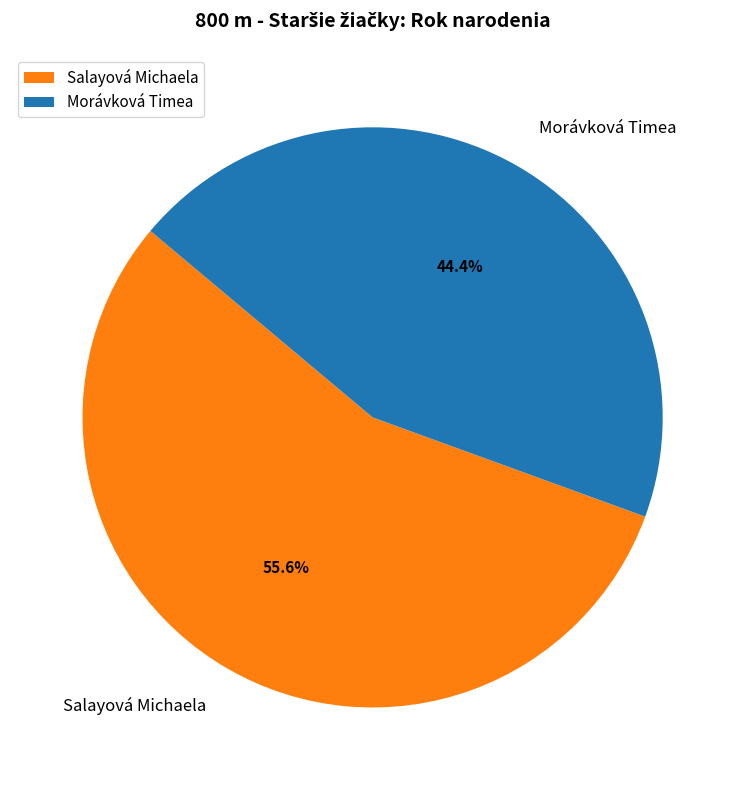

To the nearest percent, what is the difference between the largest and smallest slice percentages?

11%